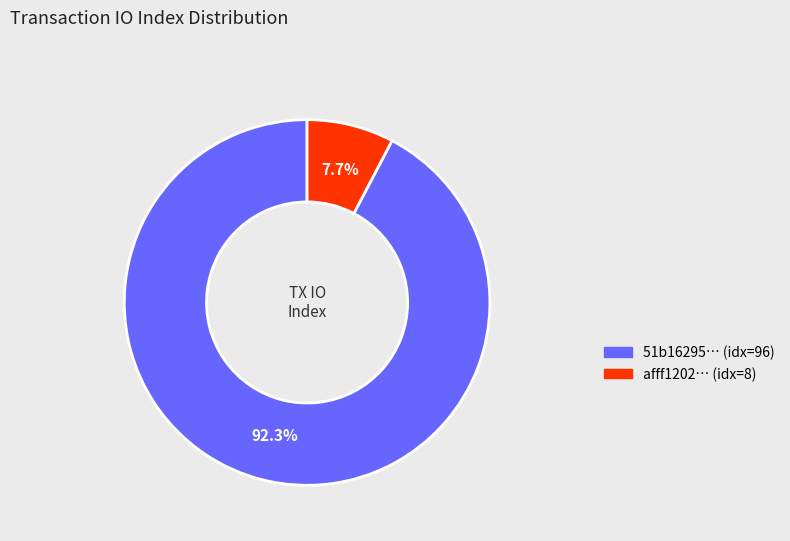

How many segments does this pie chart have?

2